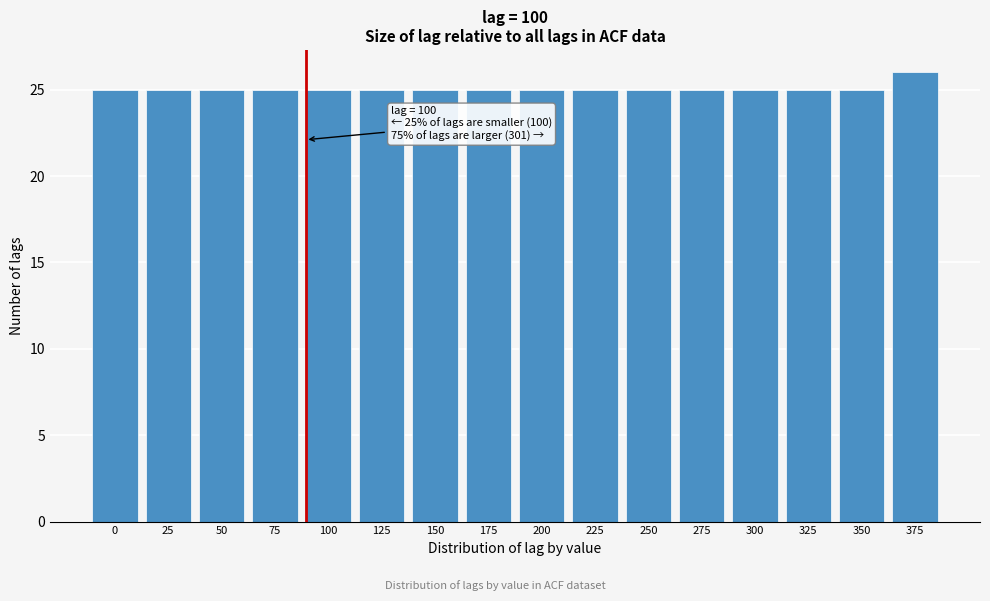

Reading left to right, list all the values displayed in this chart.

25	25	25	25	25	25	25	25	25	25	25	25	25	25	25	26